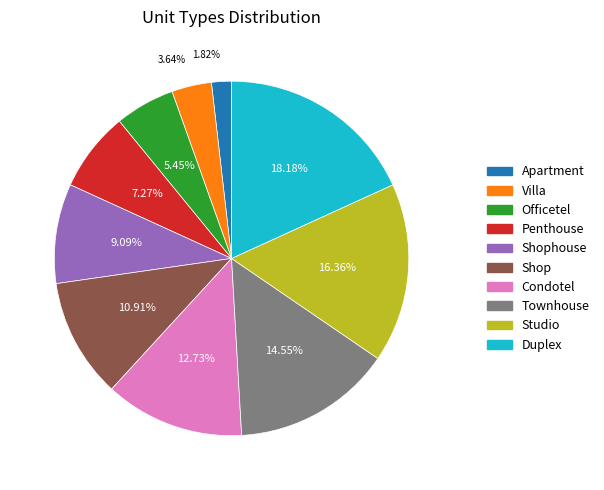

Does Duplex represent more than half of the total?

No